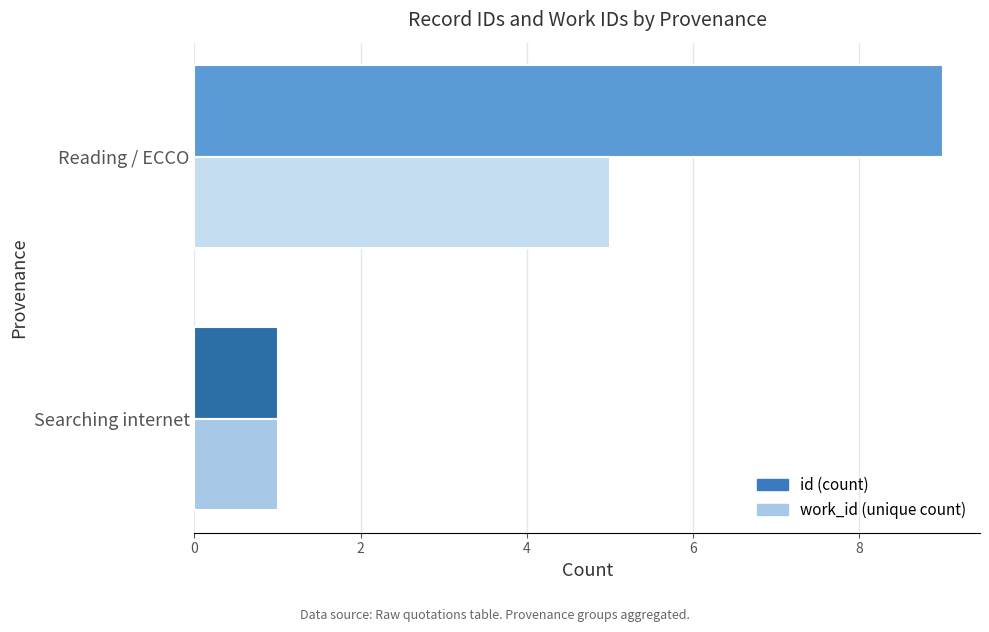

What is the difference between the maximum and minimum values in the id (count) series?

8